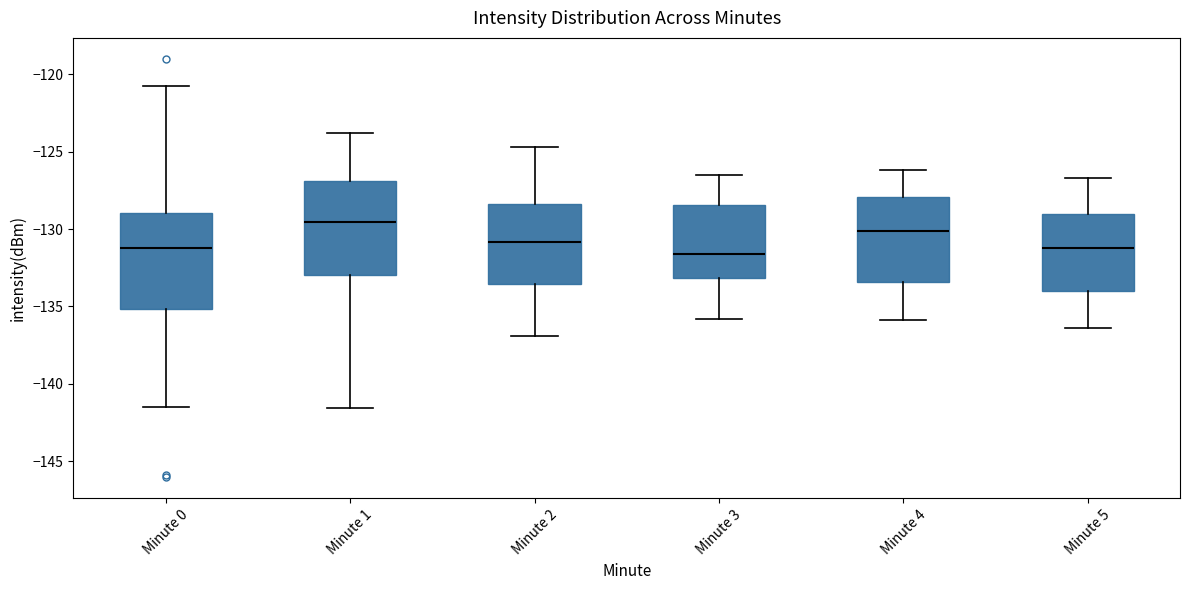

Reading left to right, transcribe this box plot: for each box, give where its median line is, the range the box spans, and where its two whiskers end, as read against the y-axis. The values are not printed on the chart, so give them approximately, as read against the axis.

Minute 0: median -131.0, box -135.0 to -129.0, whiskers -141.5 to -120.5
Minute 1: median -129.5, box -133.0 to -127.0, whiskers -141.5 to -124.0
Minute 2: median -131.0, box -133.5 to -128.5, whiskers -137.0 to -124.5
Minute 3: median -131.5, box -133.0 to -128.5, whiskers -136.0 to -126.5
Minute 4: median -130.0, box -133.5 to -128.0, whiskers -136.0 to -126.0
Minute 5: median -131.0, box -134.0 to -129.0, whiskers -136.5 to -126.5